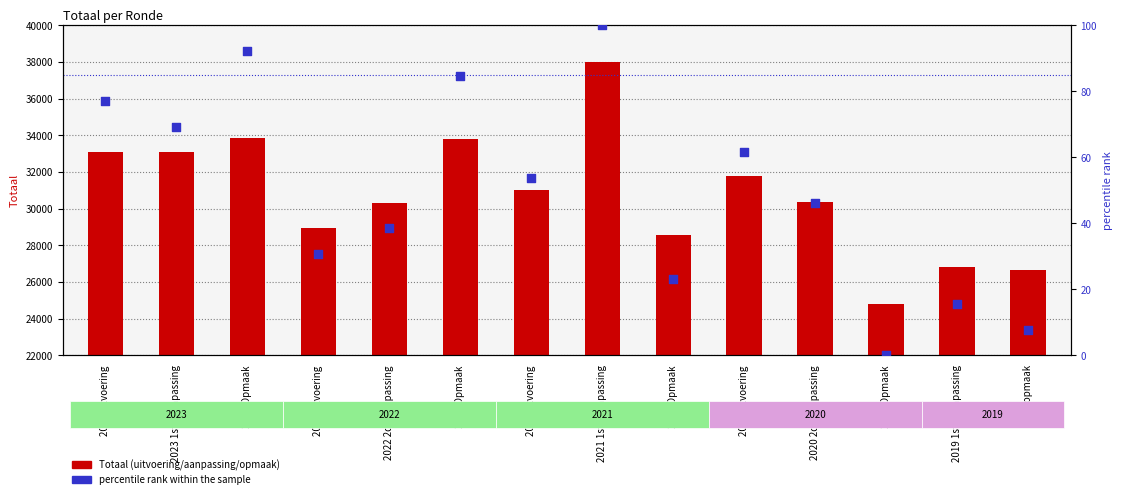

What are all the series names shown in the legend?

Totaal, percentile rank within the sample